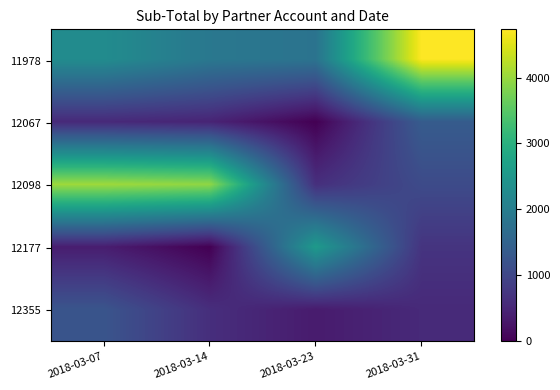

Reading right to left, transcribe all the data shown in this chart.

11978: 2018-03-31=4730.2	2018-03-23=1804.1	2018-03-14=1886.5	2018-03-07=2284.7
12067: 2018-03-31=1366.4	2018-03-23=0.0	2018-03-14=476.4	2018-03-07=555.8
12098: 2018-03-31=1073.4	2018-03-23=642.6	2018-03-14=3937.4	2018-03-07=4042.8
12177: 2018-03-31=711.7	2018-03-23=2563.5	2018-03-14=0.0	2018-03-07=383.1
12355: 2018-03-31=559.0	2018-03-23=351.1	2018-03-14=626.3	2018-03-07=1236.4